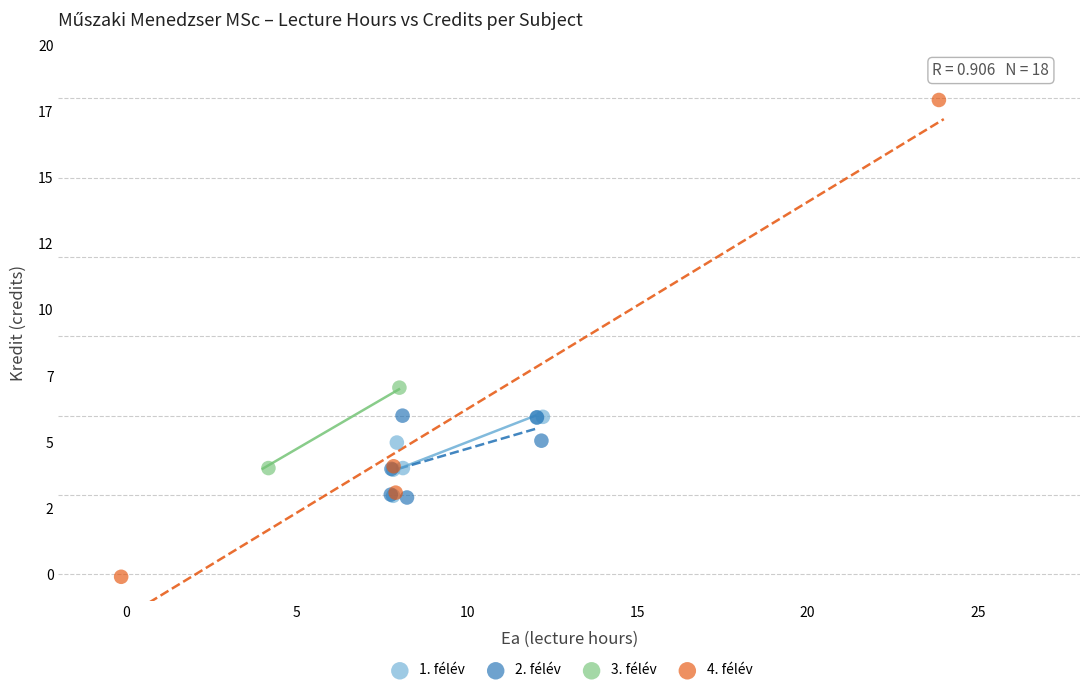

Which series has the largest Y range (max minus min)?

4. félév